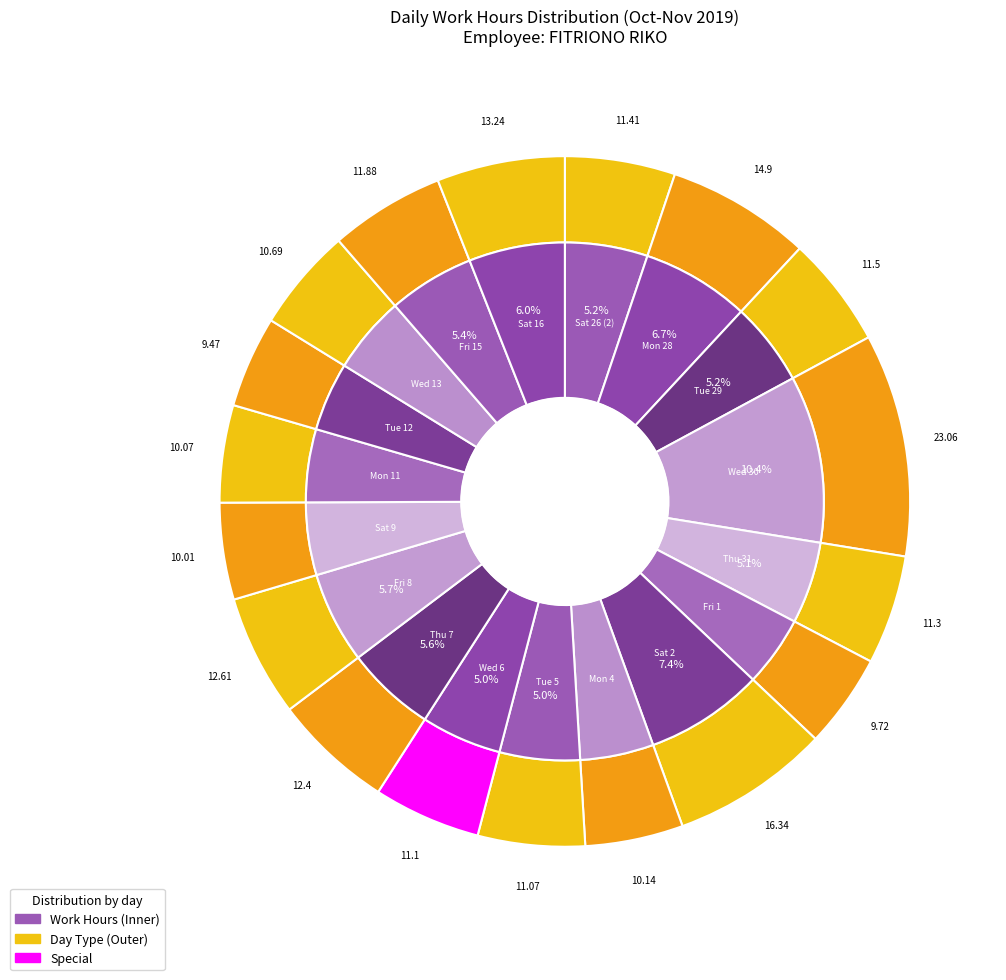

Is it true that Fri 1 is 4% of the pie?

True